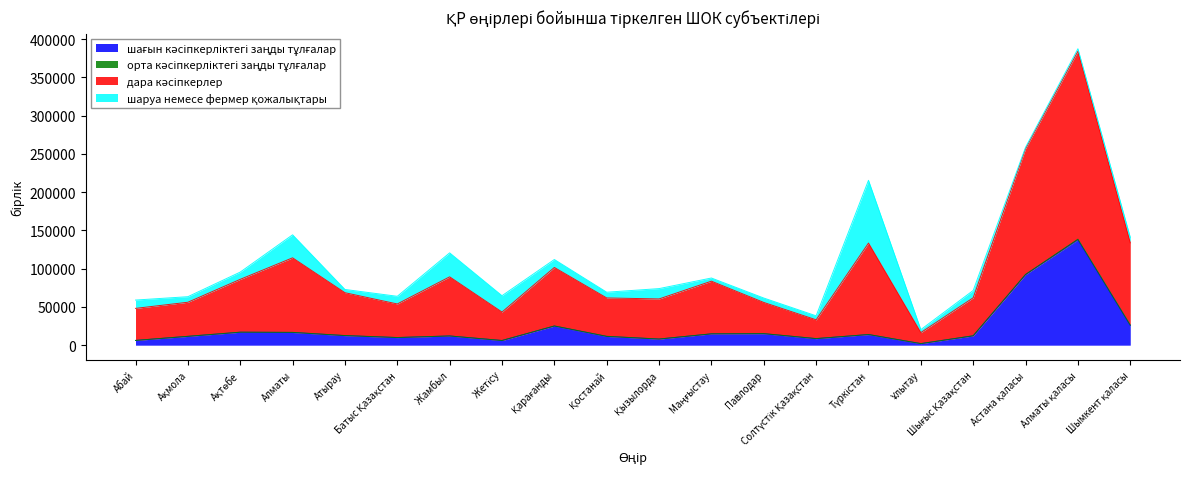

True or false: дара кәсіпкерлер has a value of 350223 at Астана қаласы.

False